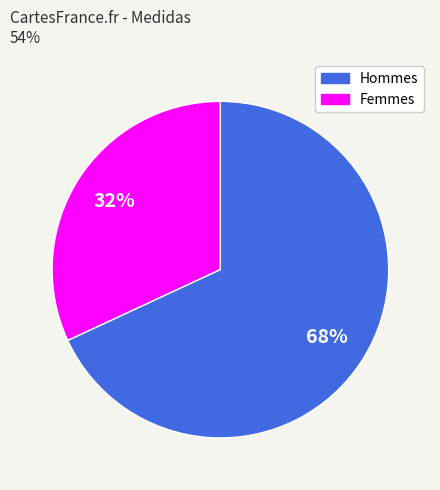

To the nearest percent, what is the difference between the largest and smallest slice percentages?

36%